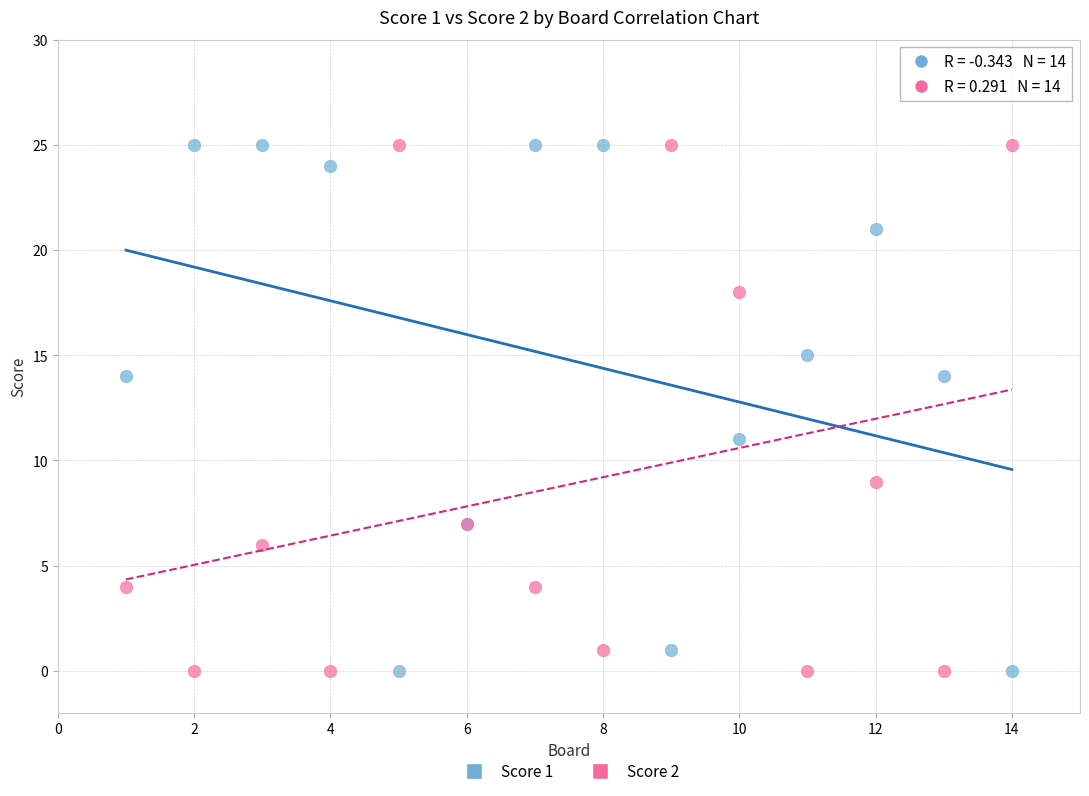

What is the X range (max minus min) for the scatter plot?

13